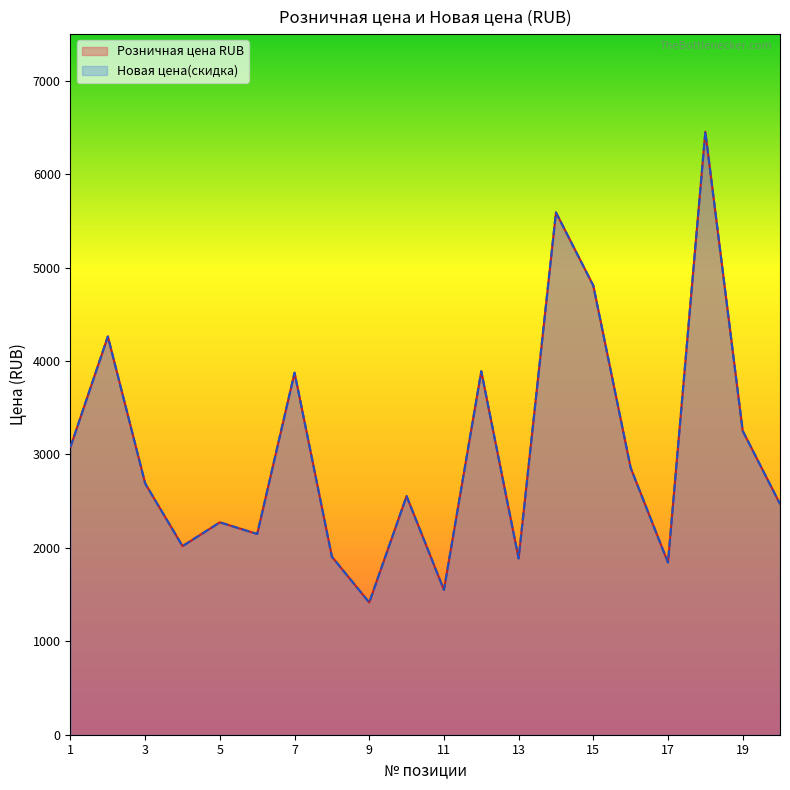

In Новая цена(скидка), how many points are higher than both neighbors (excluding endpoints)?

7